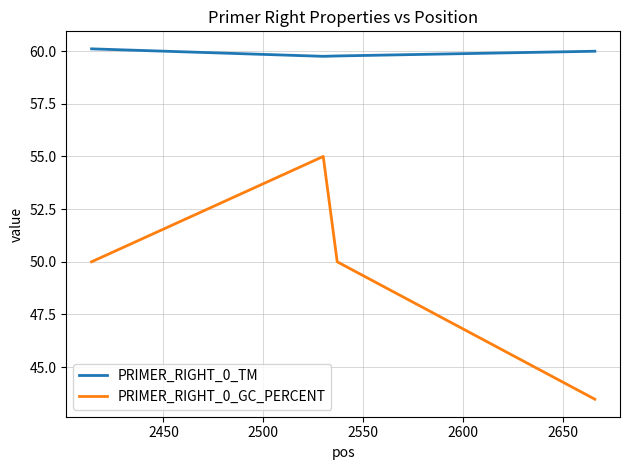

How many interior local peaks does the PRIMER_RIGHT_0_GC_PERCENT series have?

1